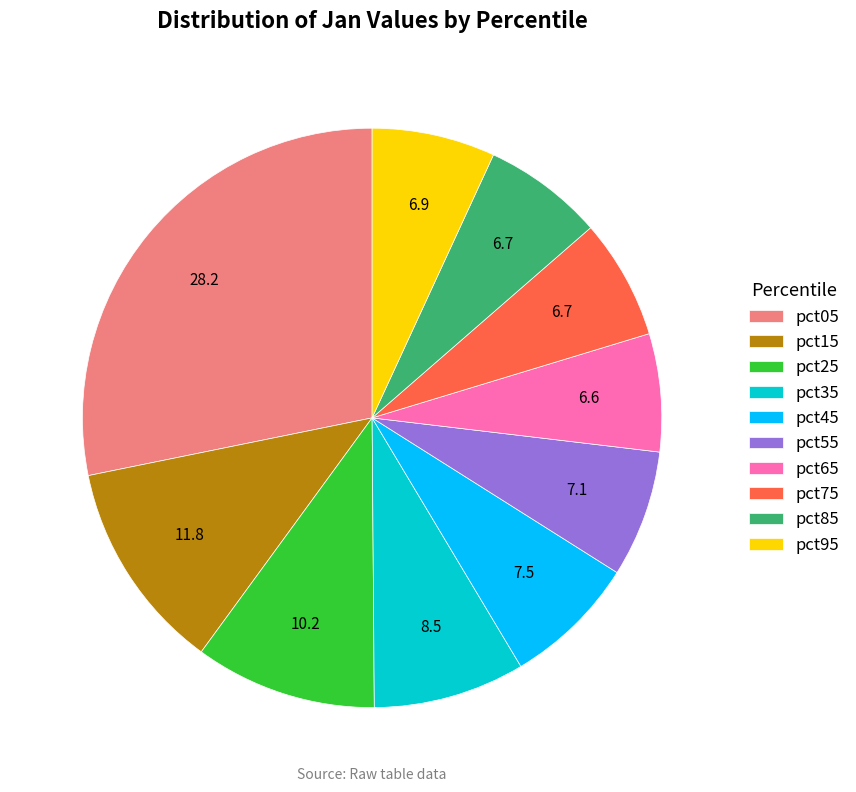

The pct95 slice represents 14% of the pie. True or false?

False